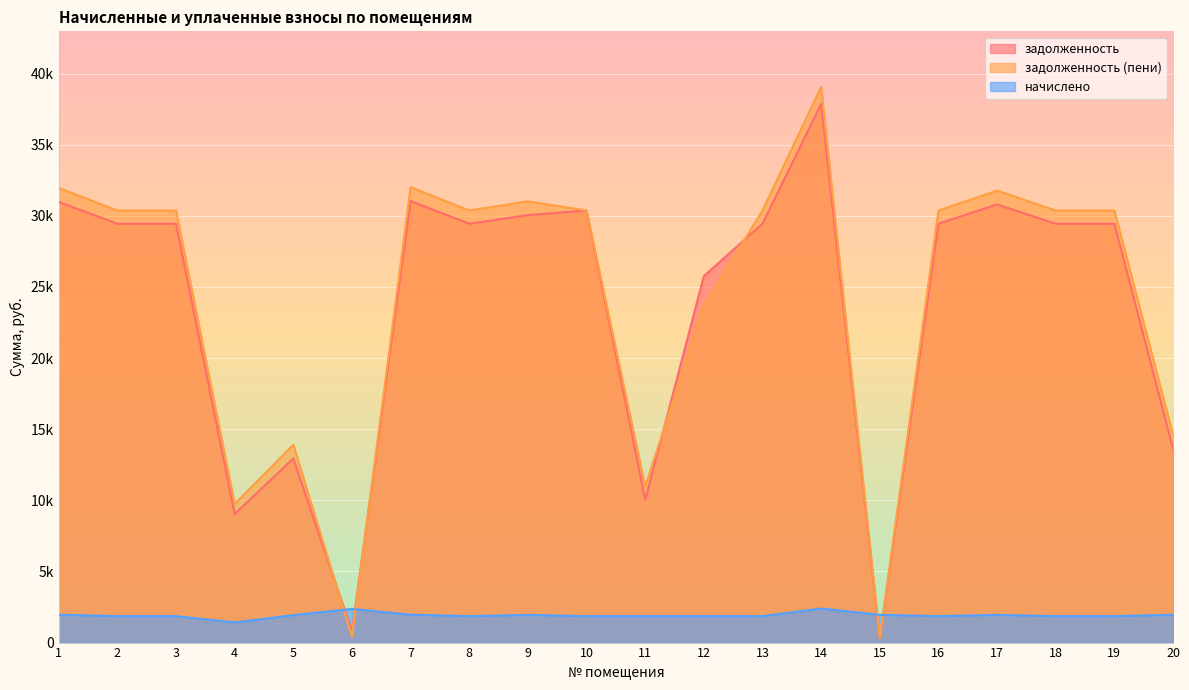

What is the sum of all начислено values?

38420.2